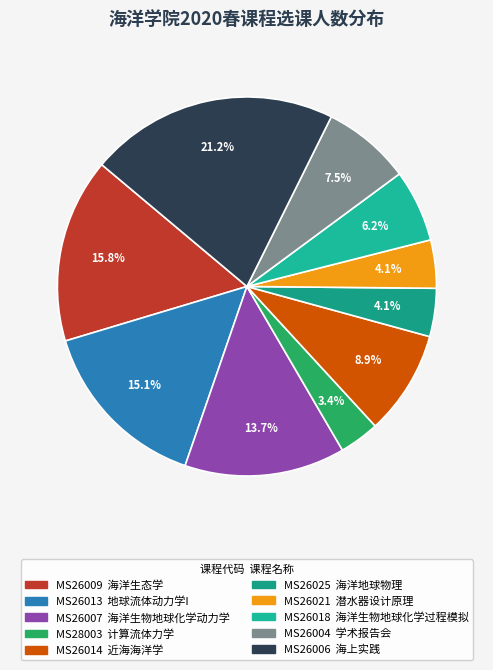

Does MS26004 represent more than half of the total?

No